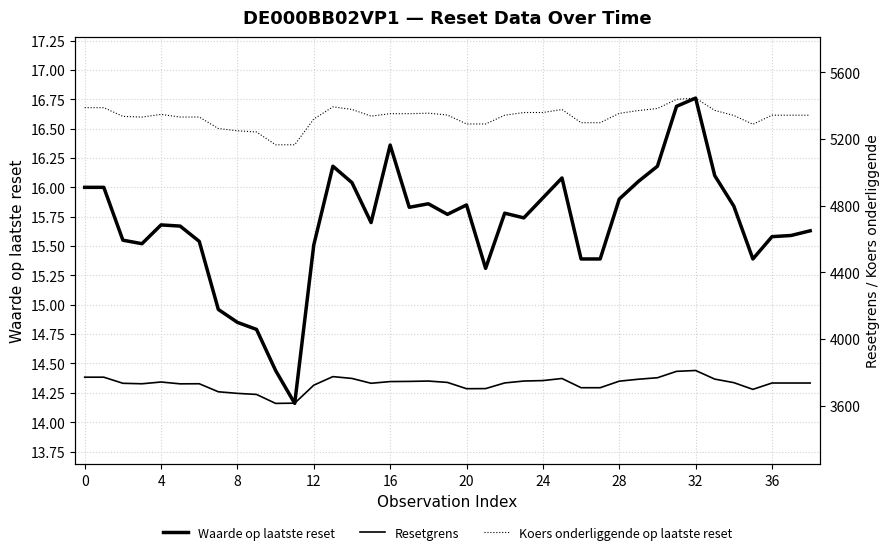

True or false: Waarde op laatste reset and Koers onderliggende op laatste reset cross at least once.

False